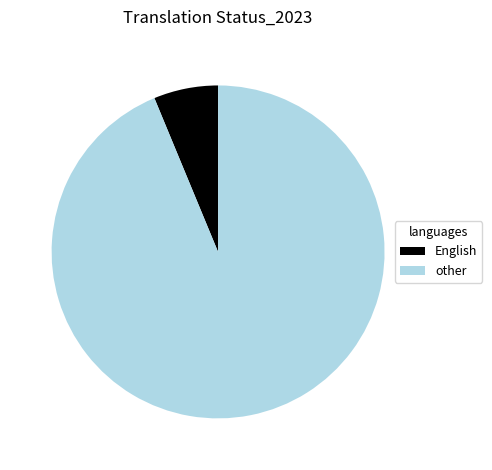

How many slices are in this pie chart?

2